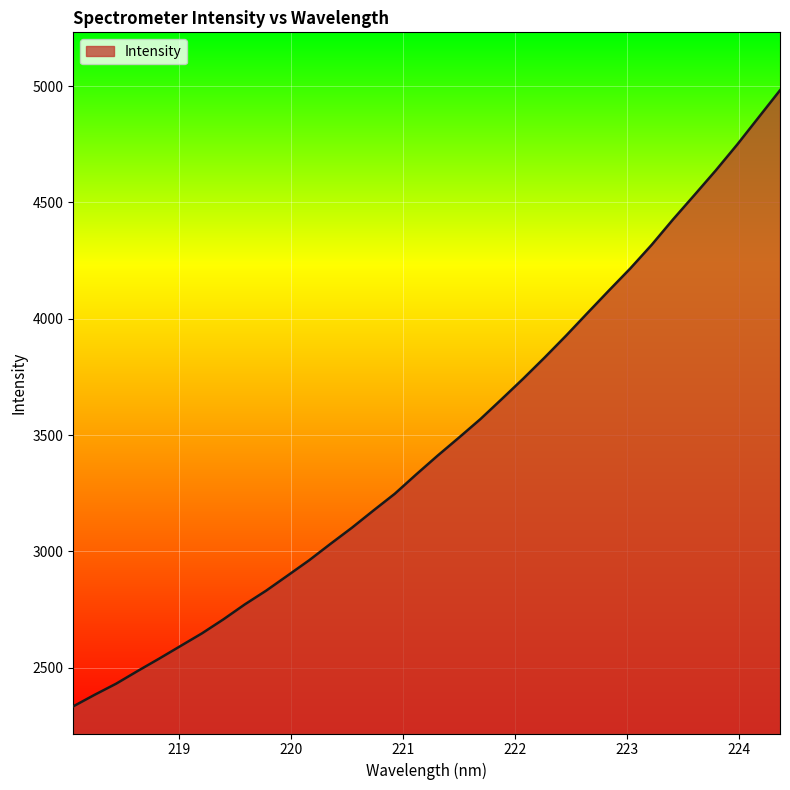

What is the greatest value displayed?

4981.9